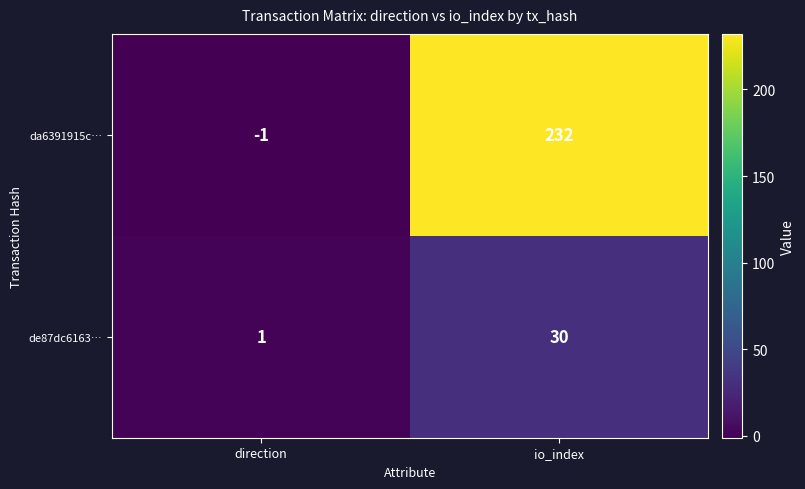

The de87dc6163… series shows 2 at direction. True or false?

False